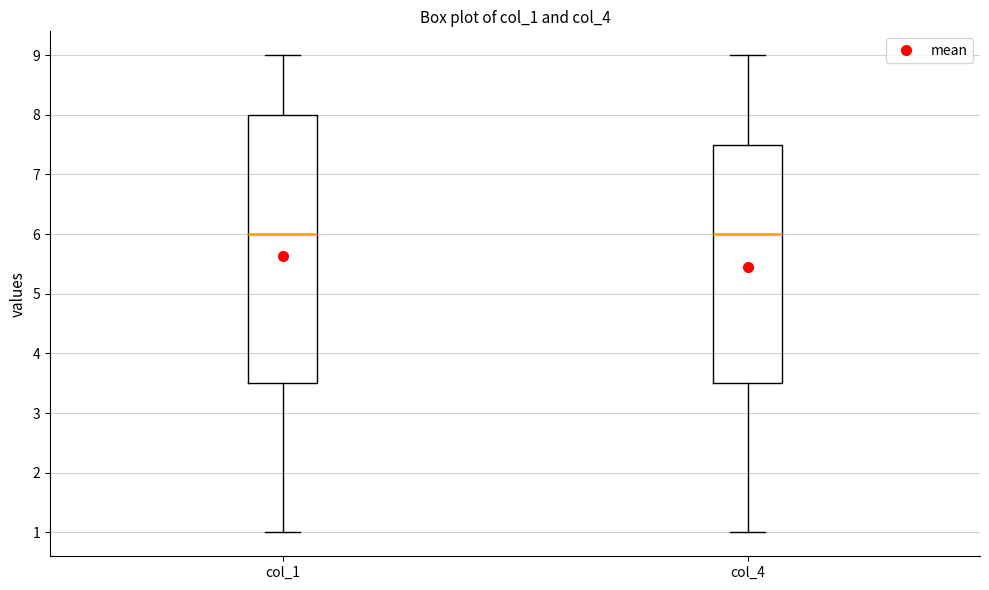

Which box is the tallest, from its lower edge to its upper edge?

col_1